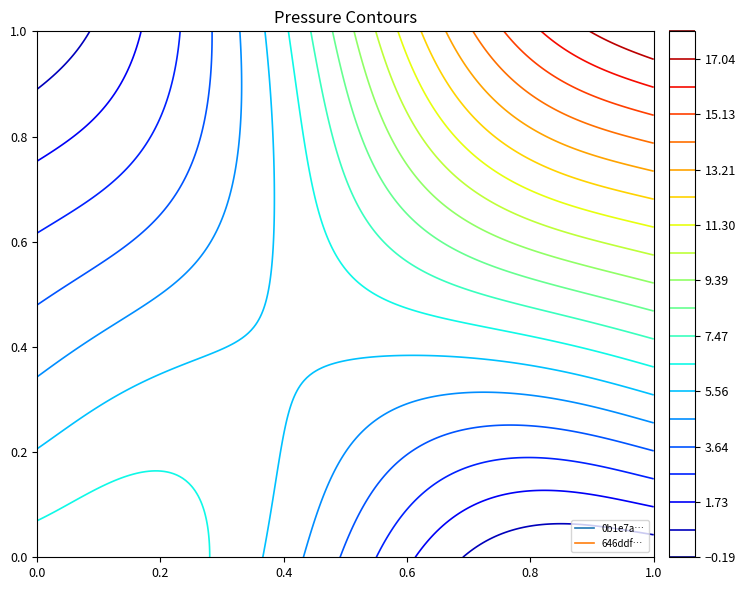

At how many categories does at least one series exceed 3?

1